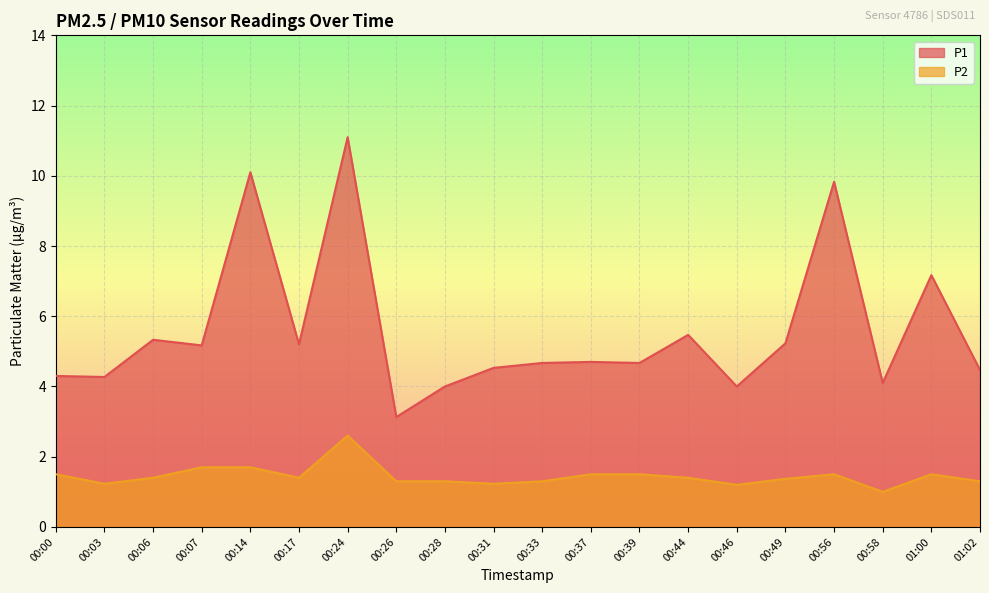

The P1 series shows 4.3 at 00:03. True or false?

True